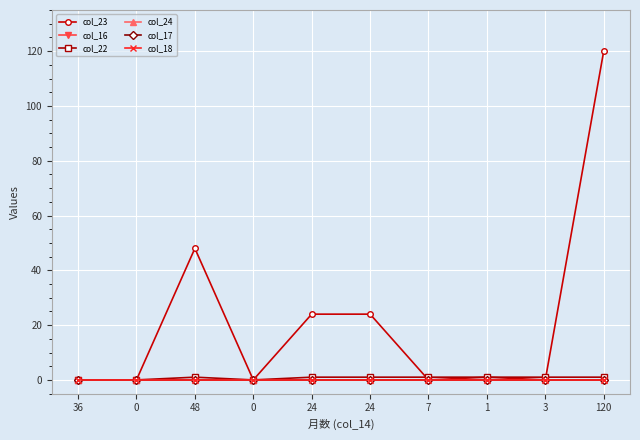

Does the chart have visible grid lines?

Yes